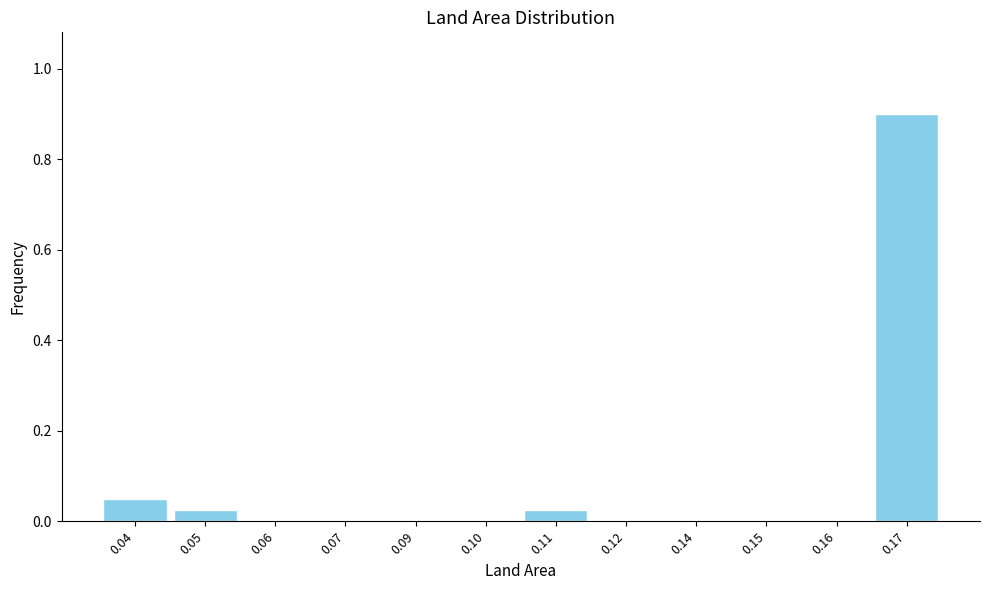

Between 0.06 and 0.17, which is larger?

0.17